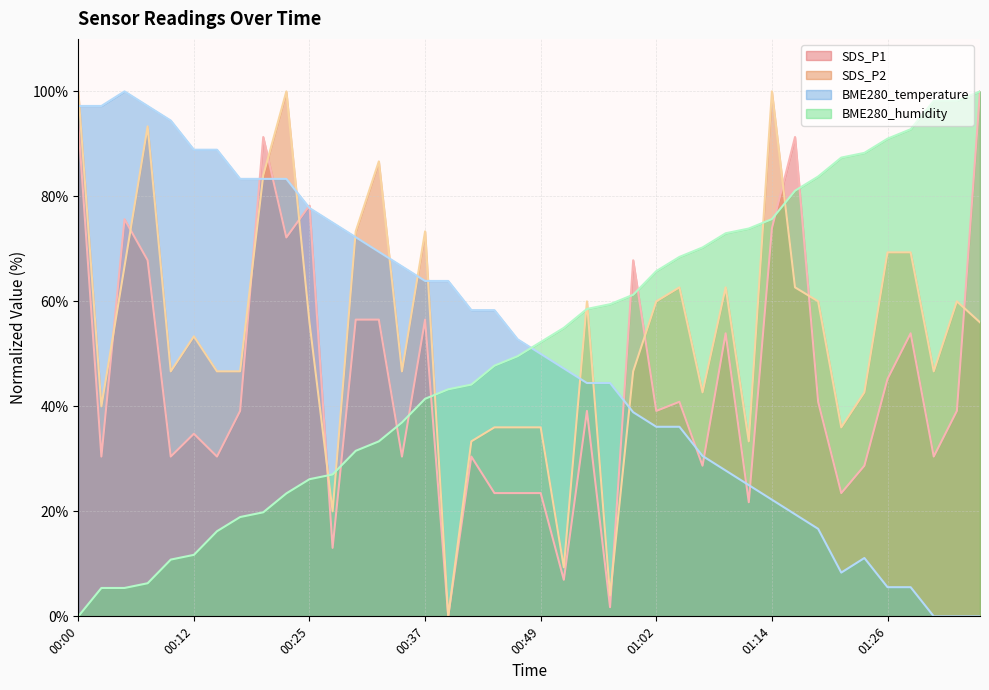

What is the total value across all series at 00:27?

135.1